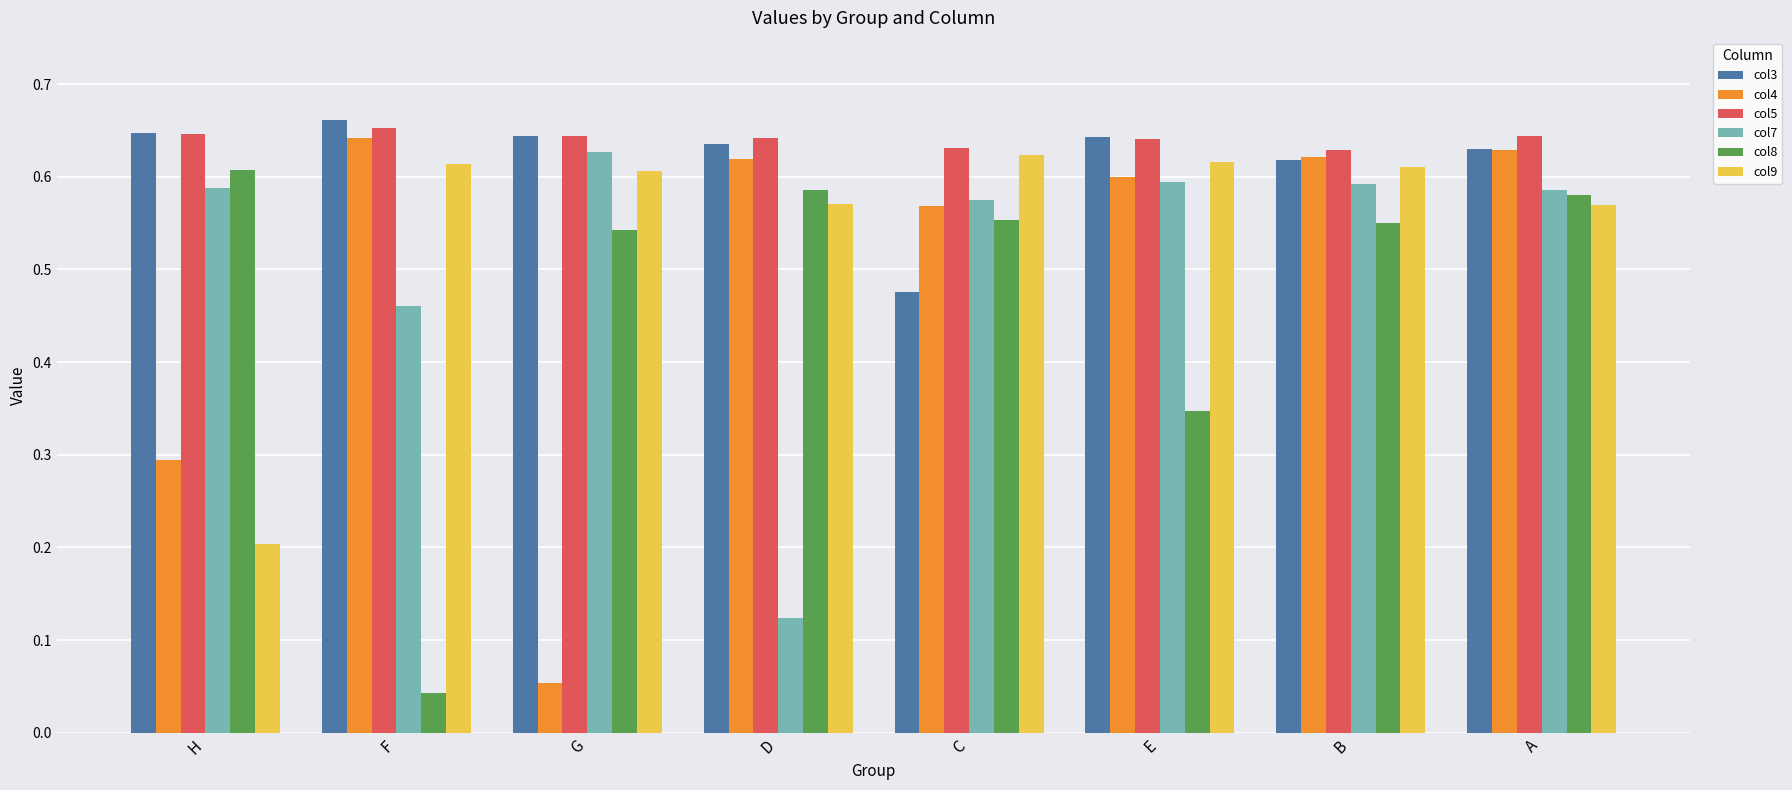

Rank the series at F from lowest to highest value.

col8, col7, col9, col4, col5, col3